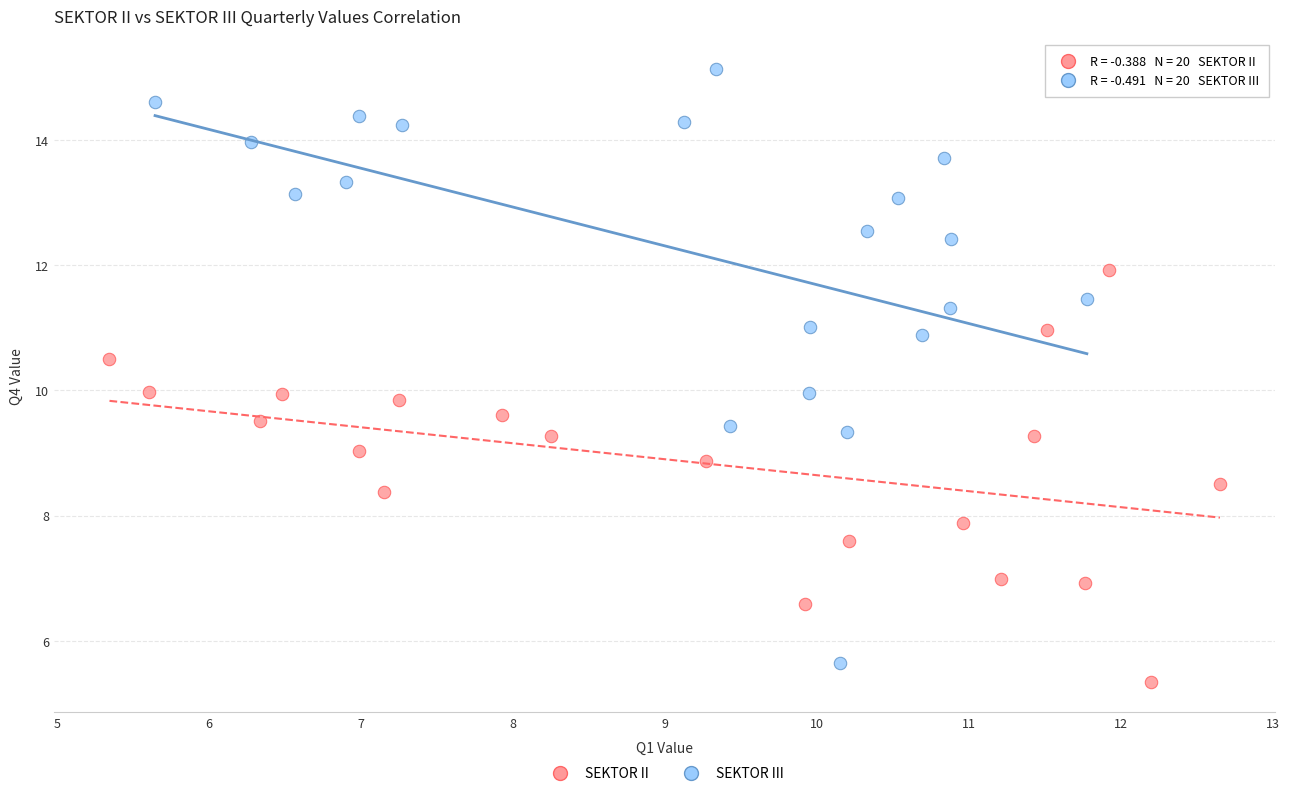

Which series has the widest spread of Y values?

SEKTOR III